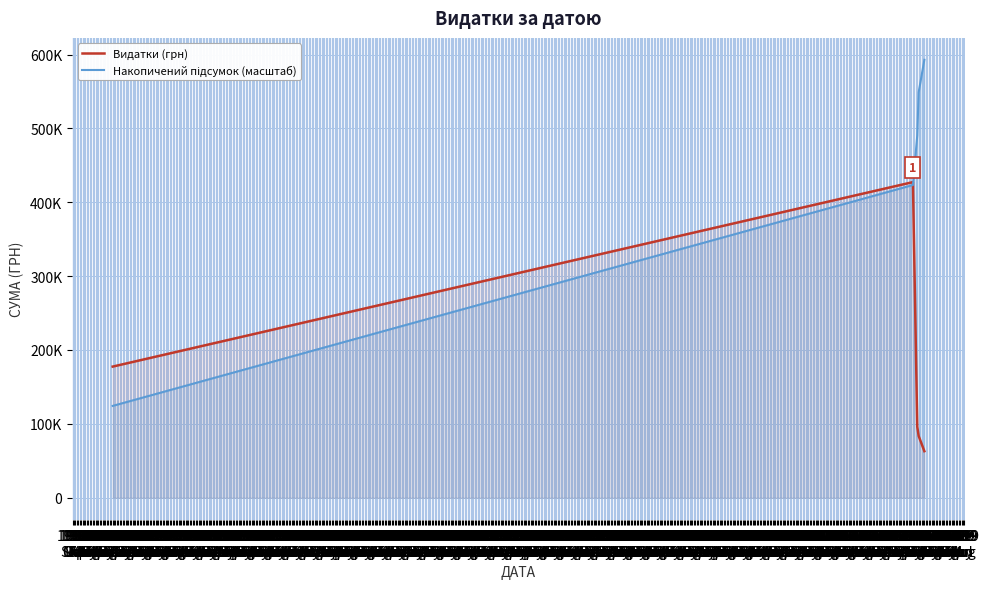

True or false: Накопичений підсумок (масштаб) has a value of 548846.7 at 2016 Dec.

True